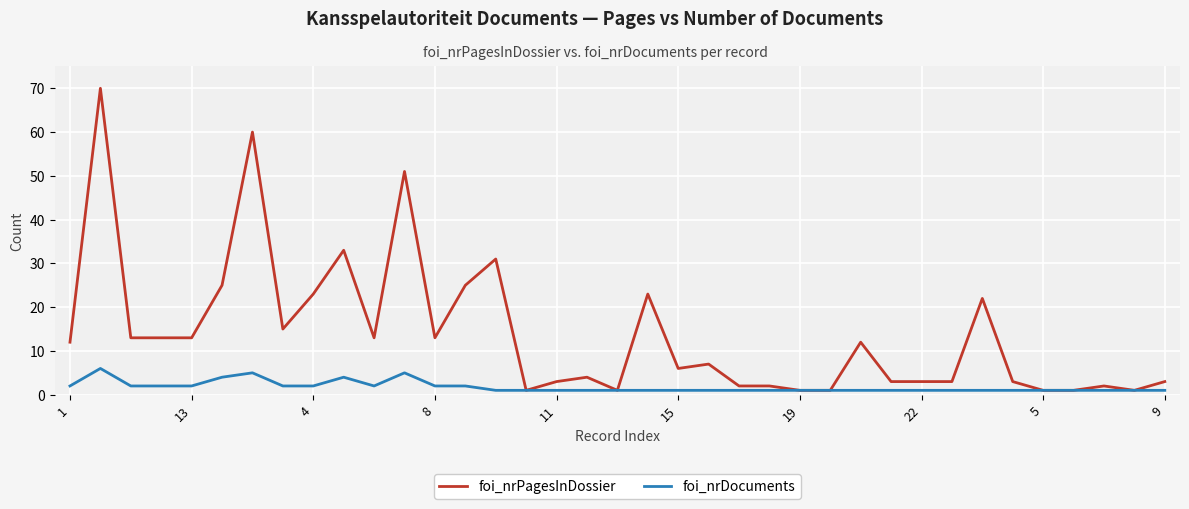

Which series has the largest total across all categories?

foi_nrPagesInDossier